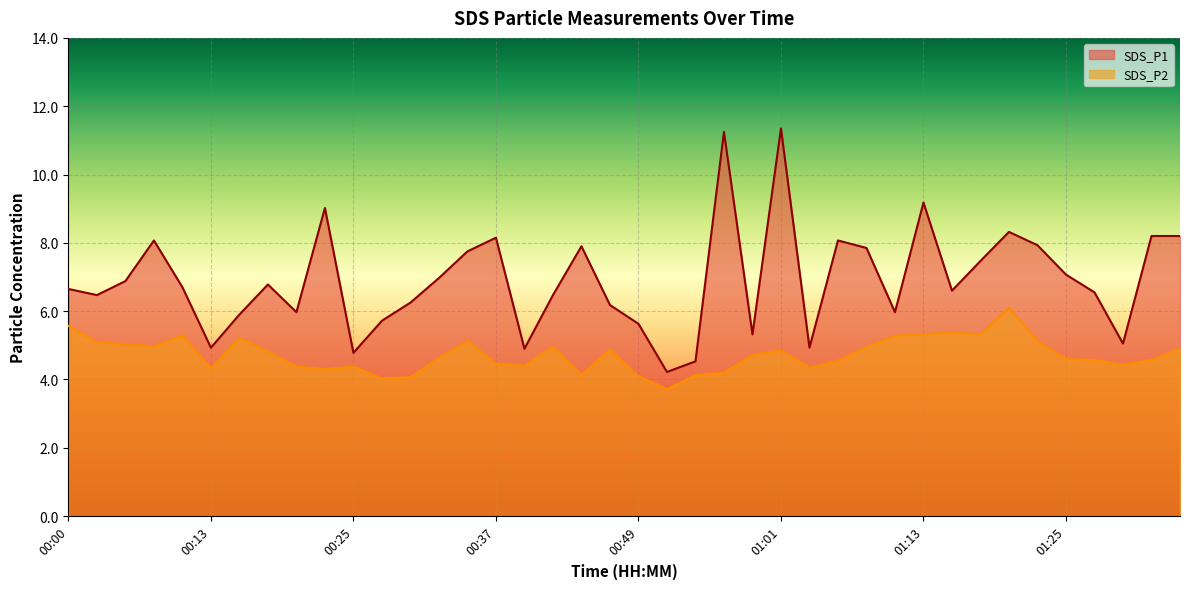

How many interior local peaks does the SDS_P2 series have?

9